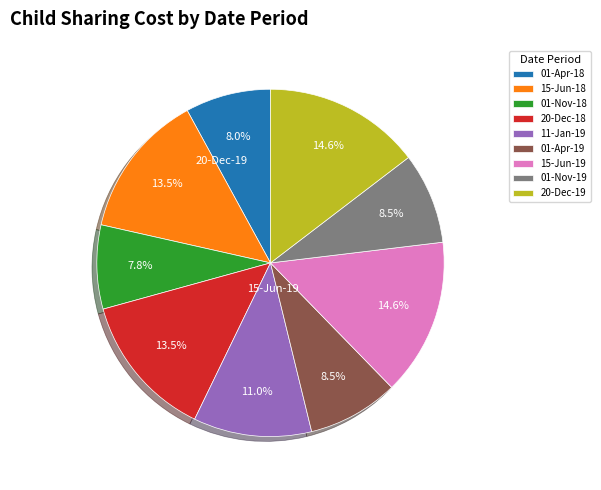

Does 01-Apr-18 represent more than half of the total?

No